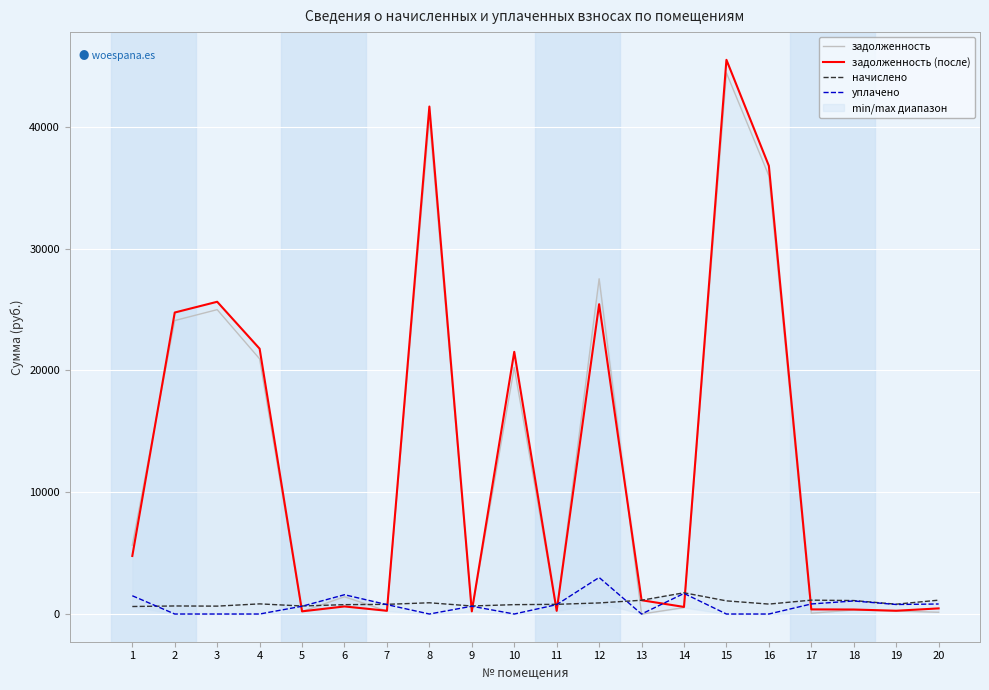

True or false: начислено and уплачено intersect in this chart.

True